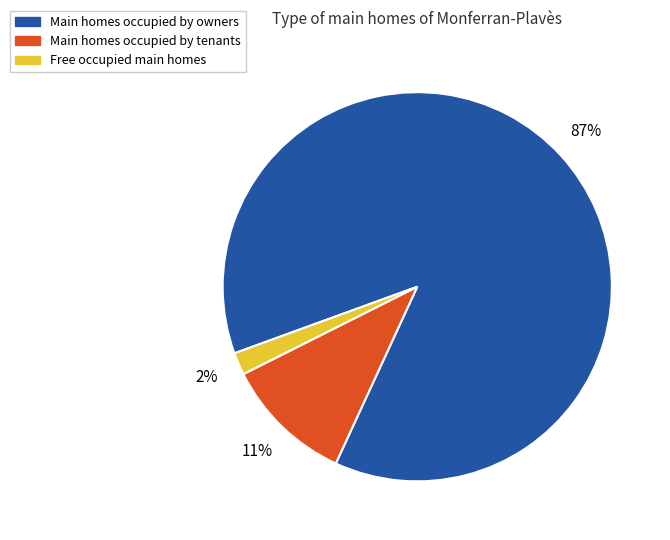

Is there a majority slice in this chart?

Yes